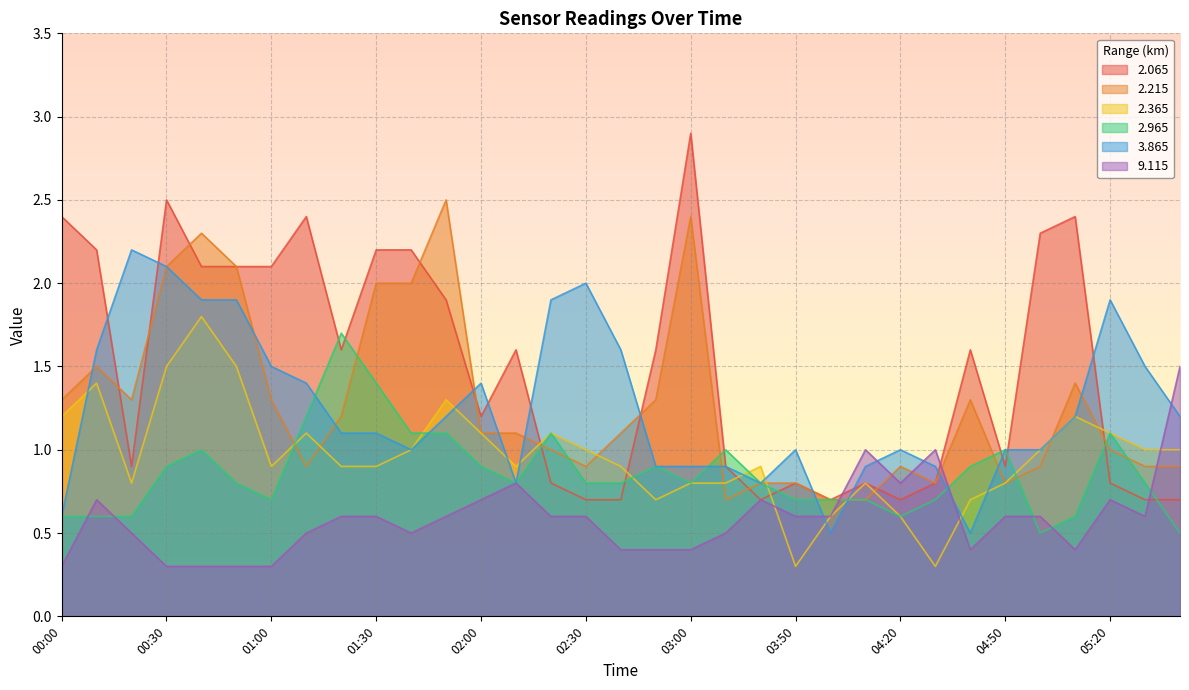

Which series has the largest range (max minus min)?

2.065